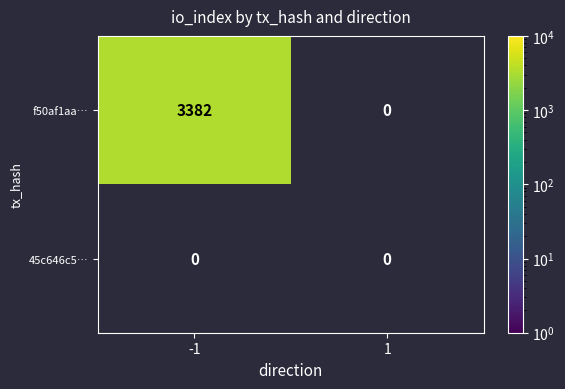

List the series in order of their peak value, highest first.

f50af1aa…, 45c646c5…